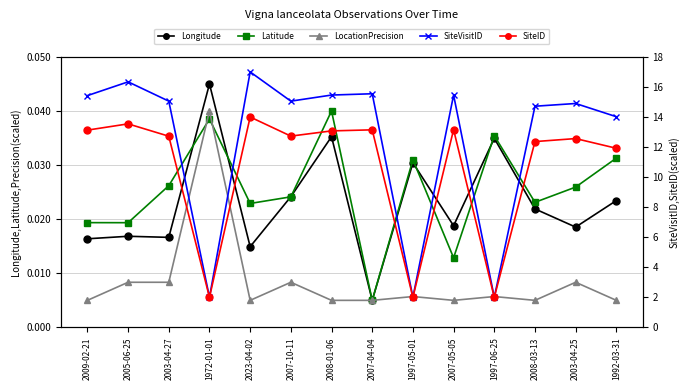

True or false: SiteID and Latitude cross at least once.

False